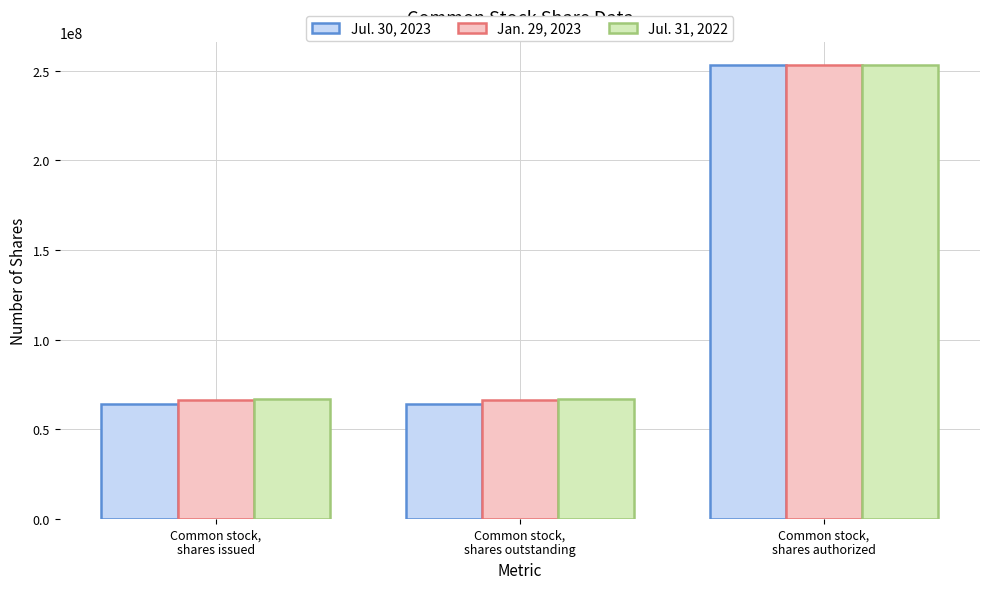

The value of Jan. 29, 2023 at Common stock,
shares outstanding is 66226000. True or false?

True